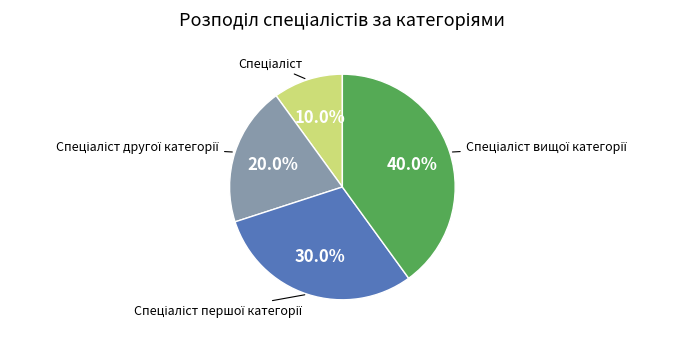

Is there a majority slice in this chart?

No